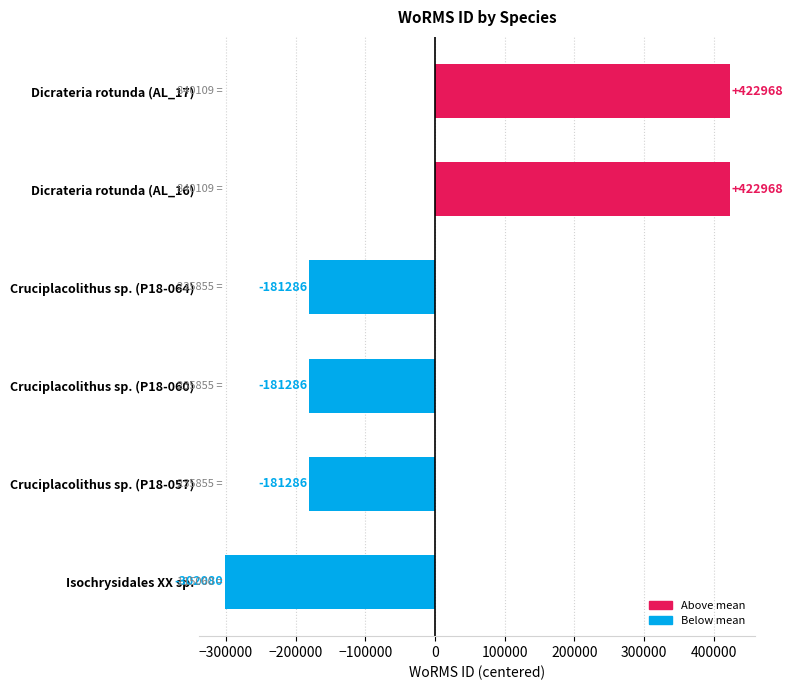

Which has a higher value, Dicrateria rotunda (AL_16) or Cruciplacolithus sp. (P18-060)?

Dicrateria rotunda (AL_16)